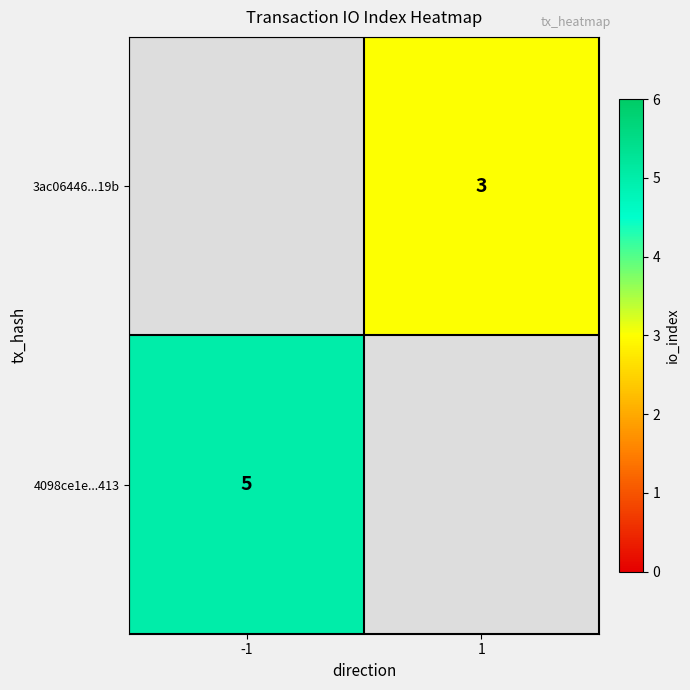

The 3ac06446...19b series shows 3 at 1. True or false?

True